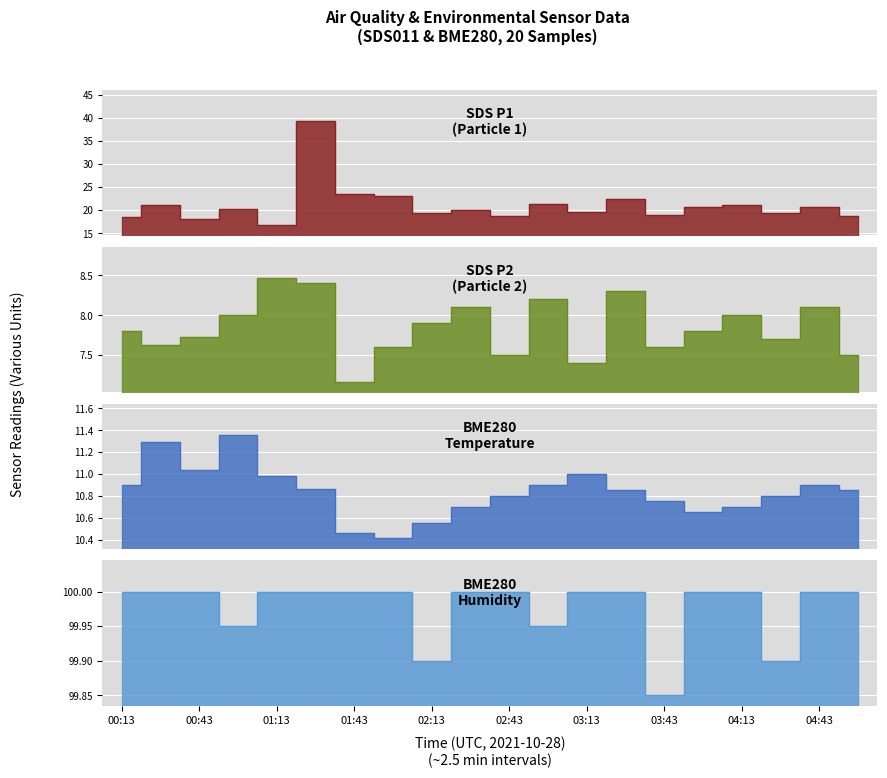

The BME280_temperature series shows 10.7 at 04:13. True or false?

True